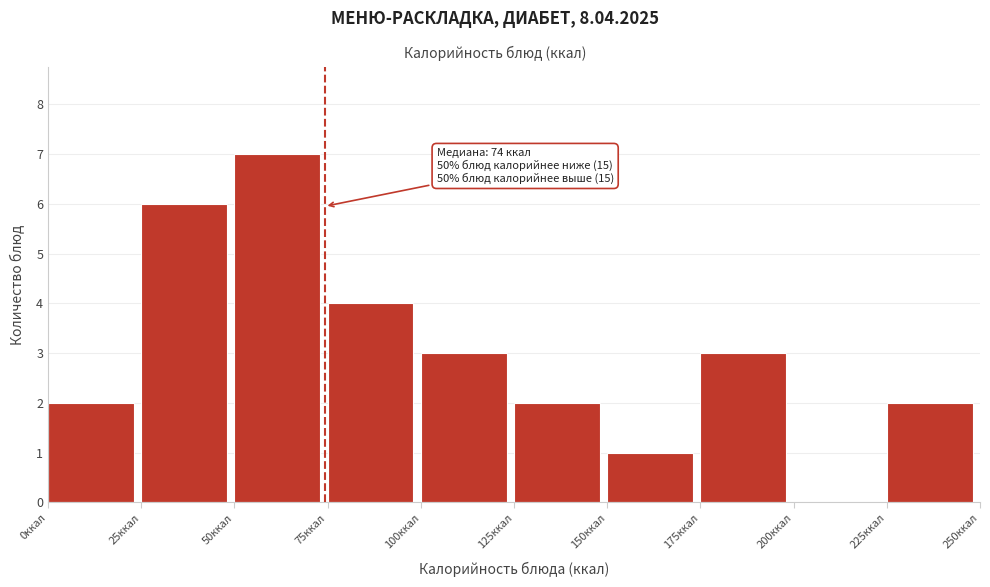

Over which range of the x-axis is the bar tallest?

50 to 75